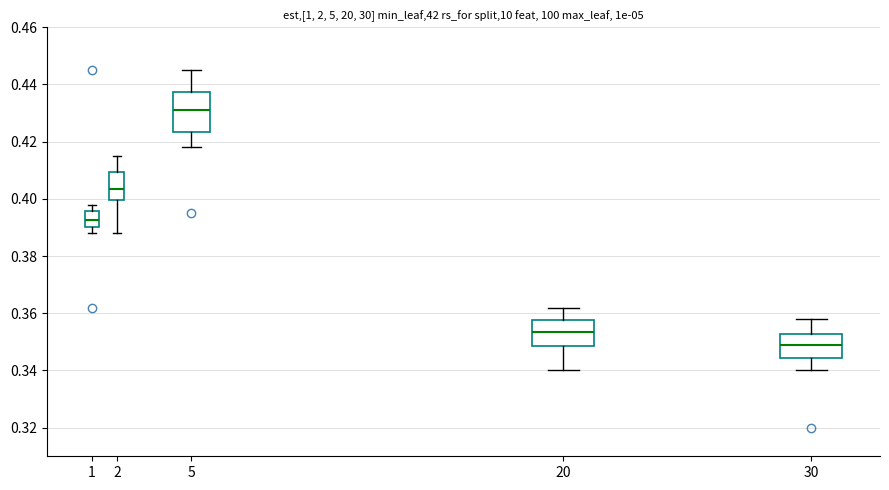

Where does the median line of the box at x = 1 sit on the y-axis? The values are not printed on the chart, so give them approximately, as read against the axis.

0.392